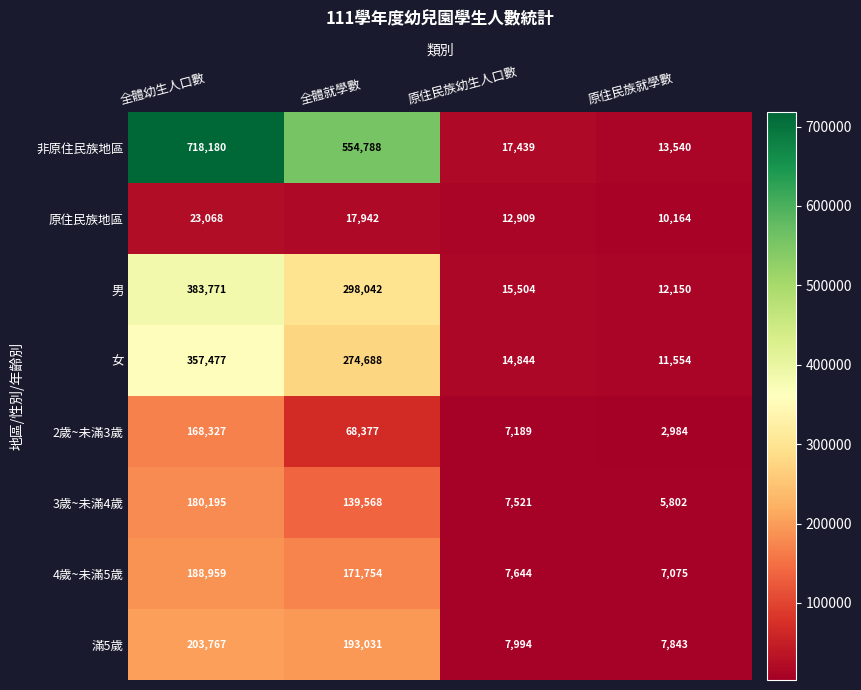

At which category is the sum across all series the highest?

全體幼生人口數